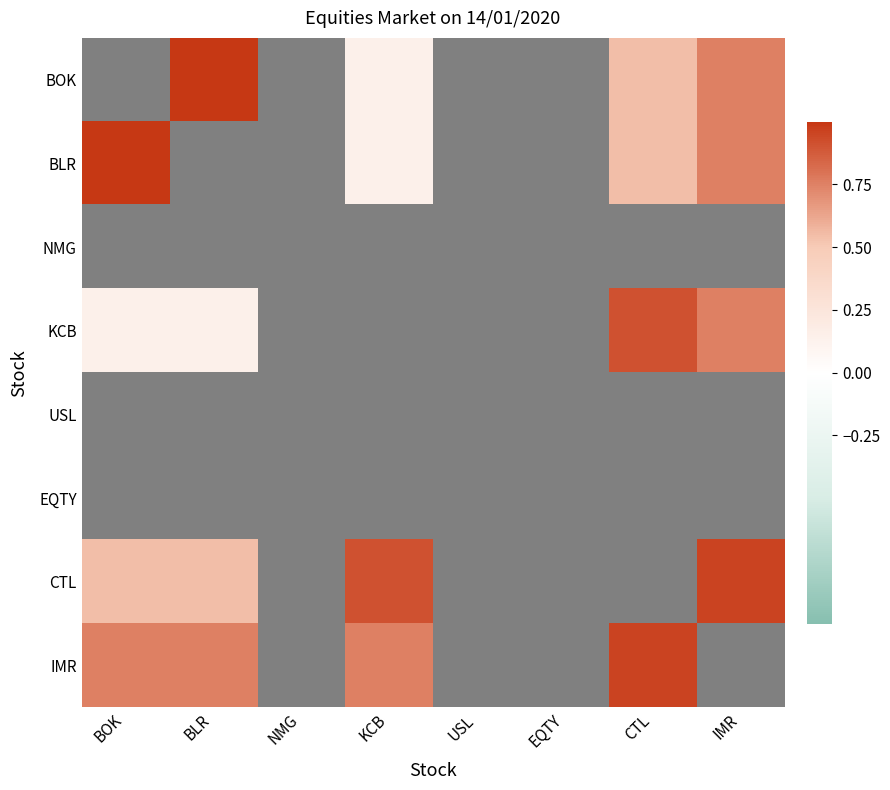

What is the spread (max minus min) of values at IMR?

0.2